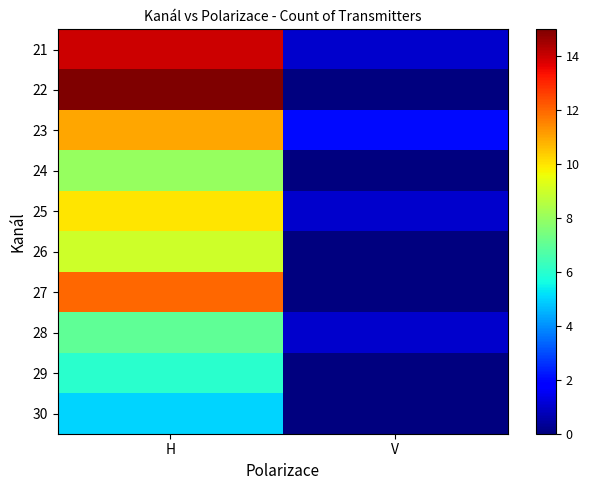

Reading right to left, what are all the values shown in this chart?

21: V=1	H=14
22: V=0	H=15
23: V=2	H=11
24: V=0	H=8
25: V=1	H=10
26: V=0	H=9
27: V=0	H=12
28: V=1	H=7
29: V=0	H=6
30: V=0	H=5